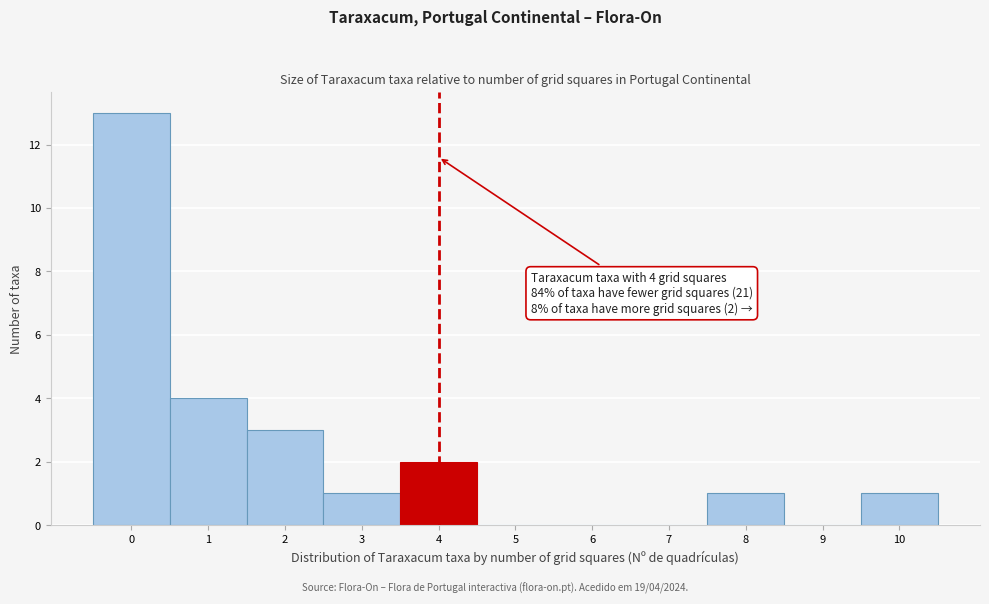

Which range on the x-axis has the tallest bar?

-0.5 to 0.5